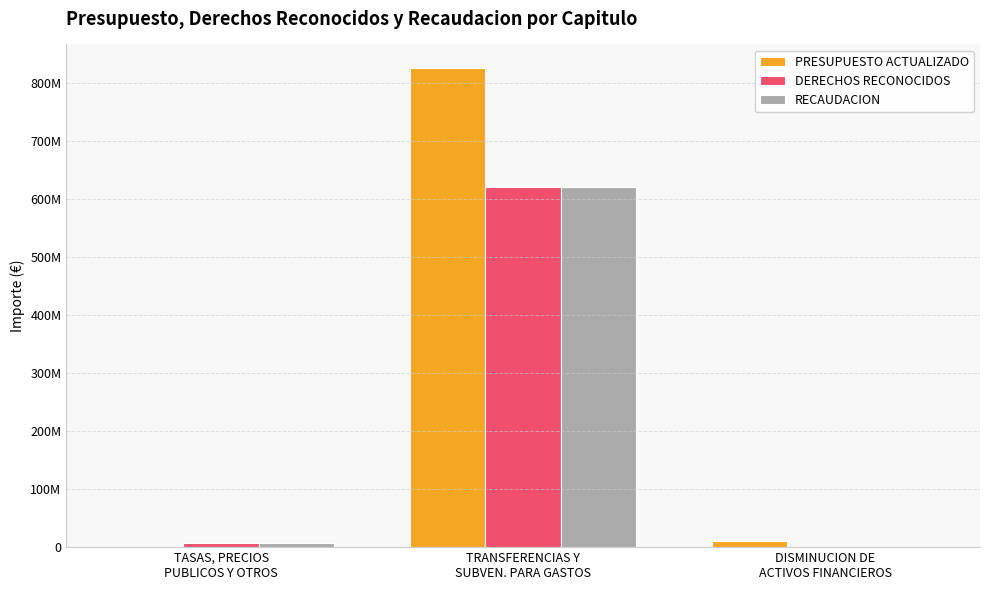

What is the value of the PRESUPUESTO ACTUALIZADO bar at the 3rd from the left?

10045000